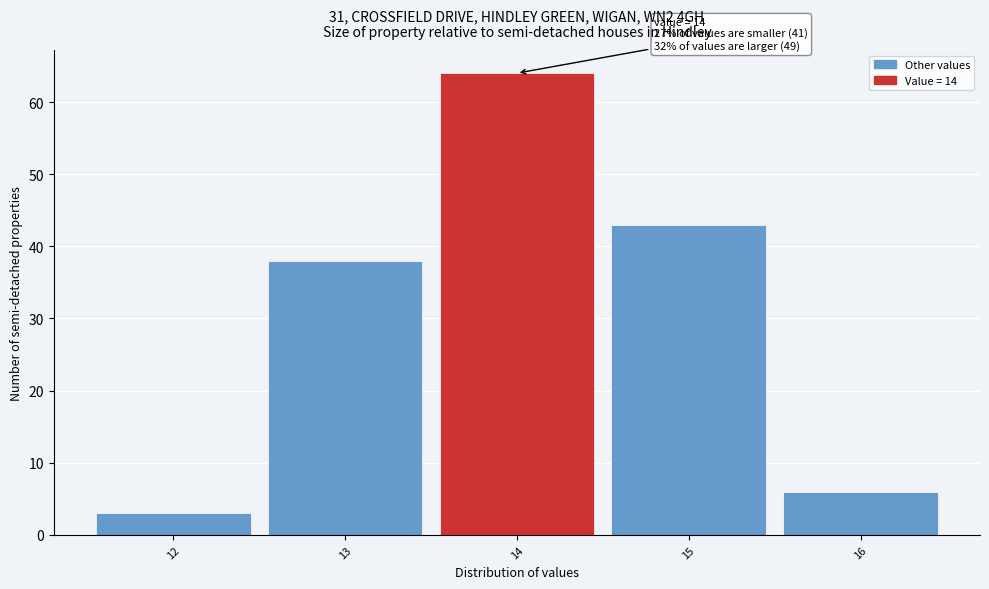

Which range on the x-axis has the tallest bar?

13.5 to 14.5